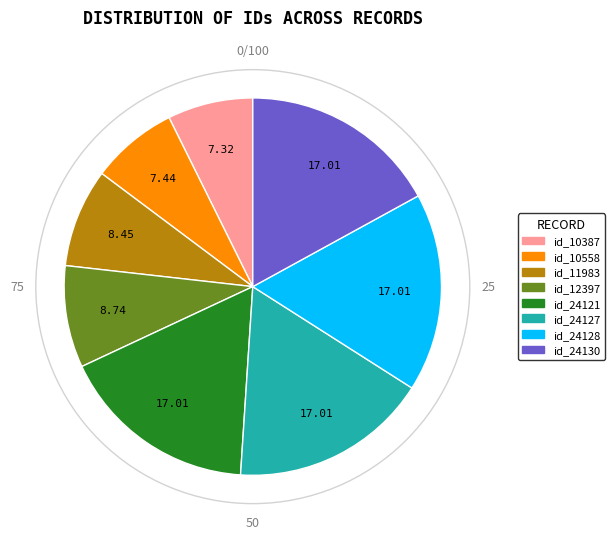

Is there a majority slice in this chart?

No